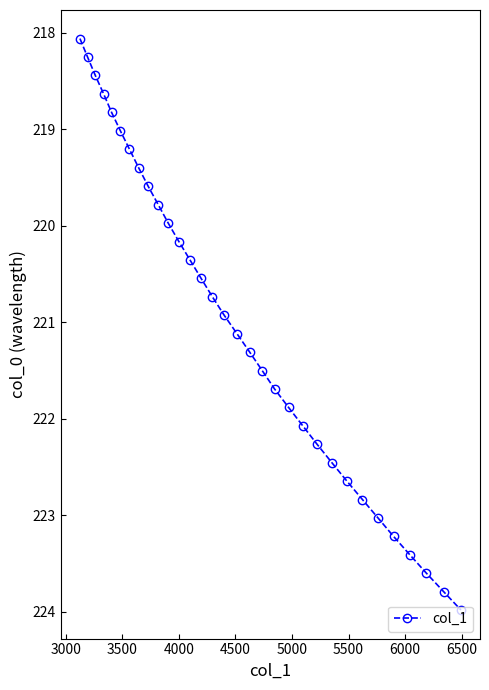

Is this an area chart (filled region under the line)?

No